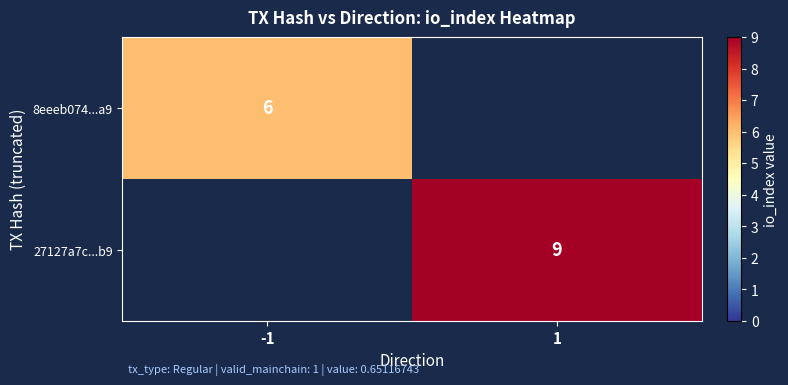

The 27127a7c...b9 series shows 16 at 1. True or false?

False